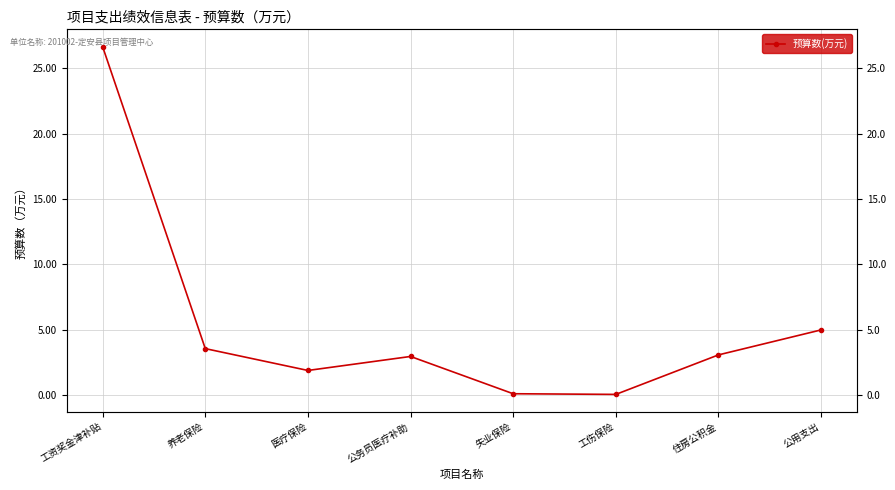

Where is the data nearest to the value 13?

公用支出